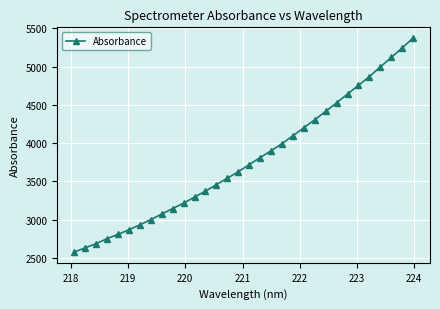

What is the sum of all values?

120973.3